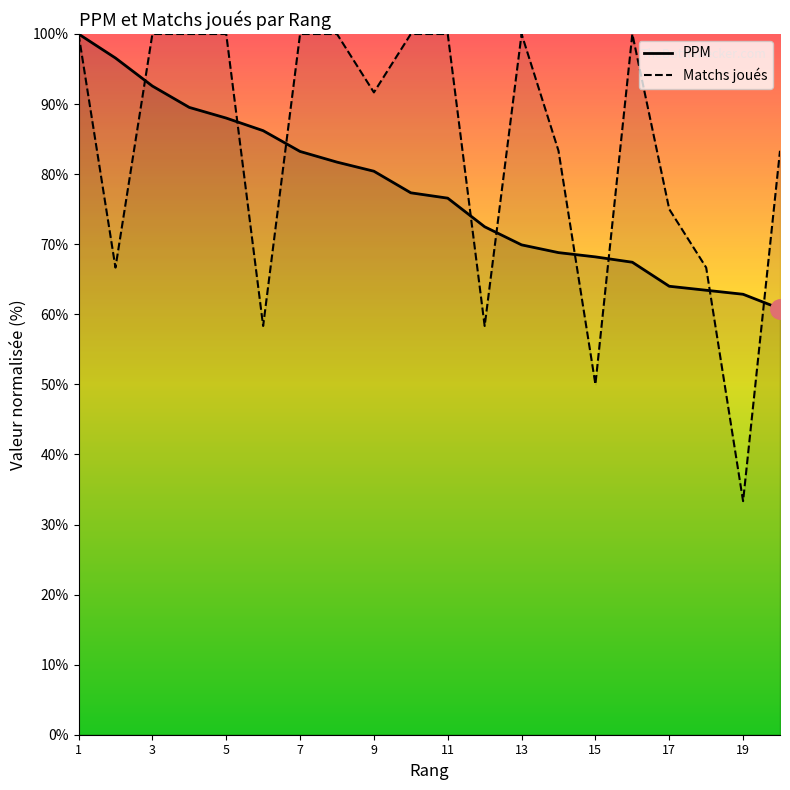

The PPM series shows 62.9 at 19. True or false?

True